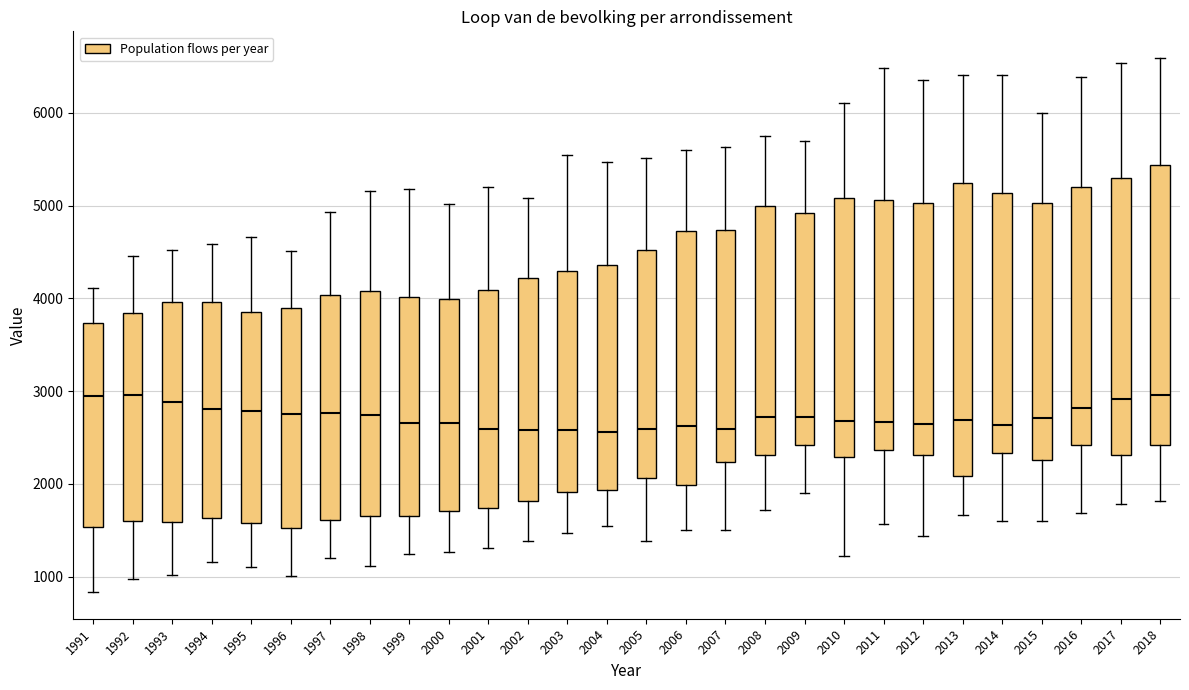

Where is the lower edge of the box at x = 2013 on the y-axis? The values are not printed on the chart, so give them approximately, as read against the axis.

2100